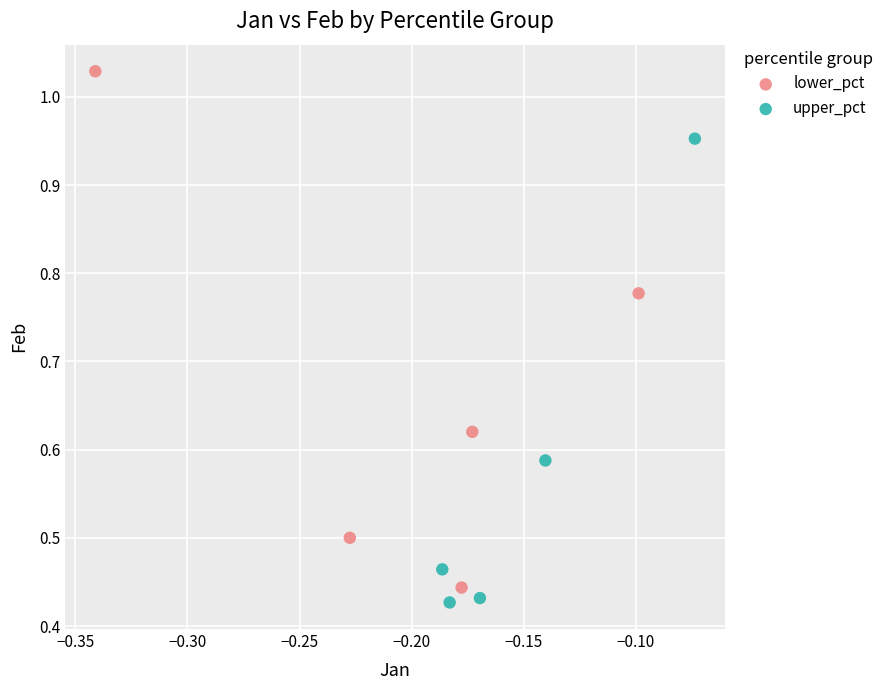

Which series has the largest Y range (max minus min)?

lower_pct